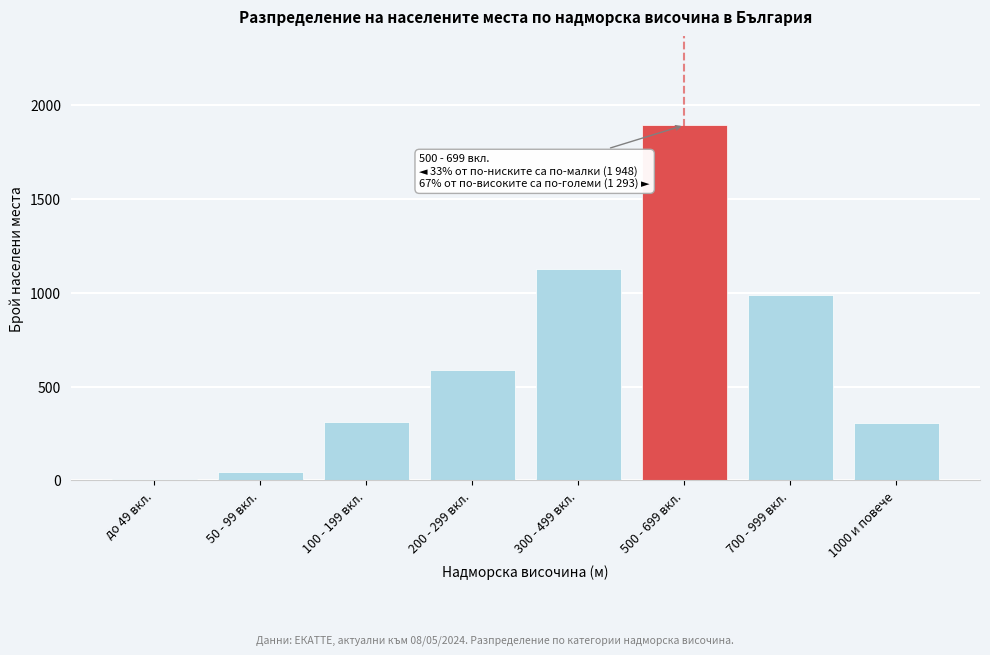

Which has a higher value, 300 - 499 вкл. or 200 - 299 вкл.?

300 - 499 вкл.